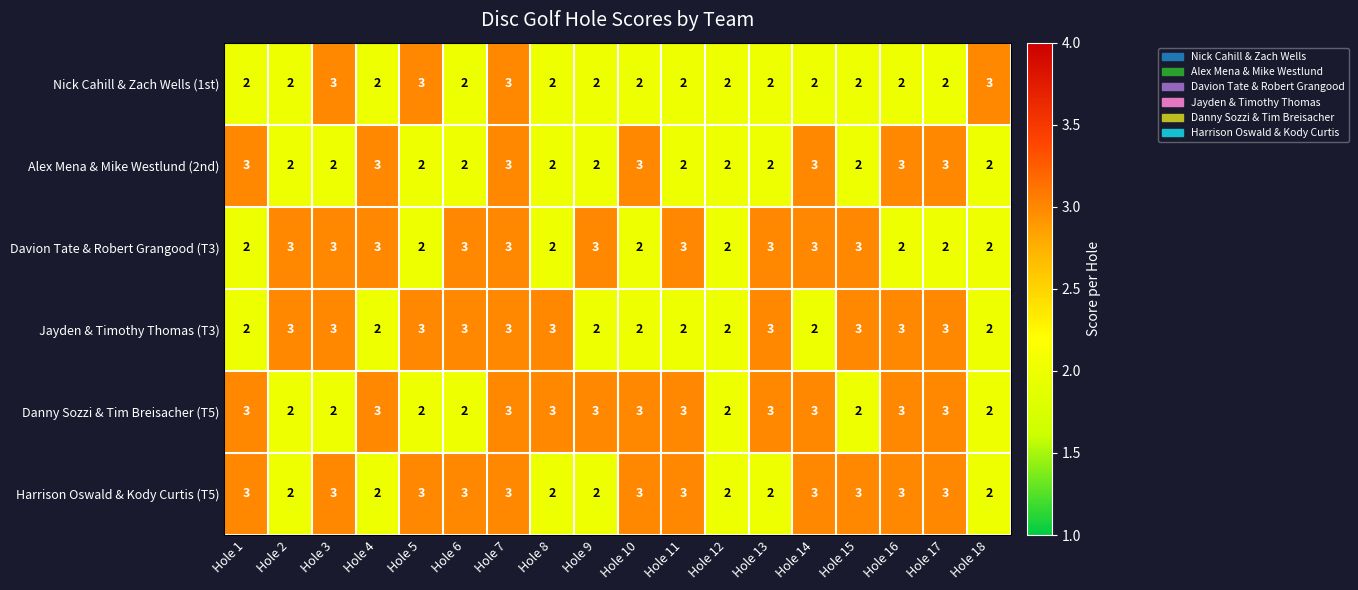

What is the total value across all series at Hole 10?

15